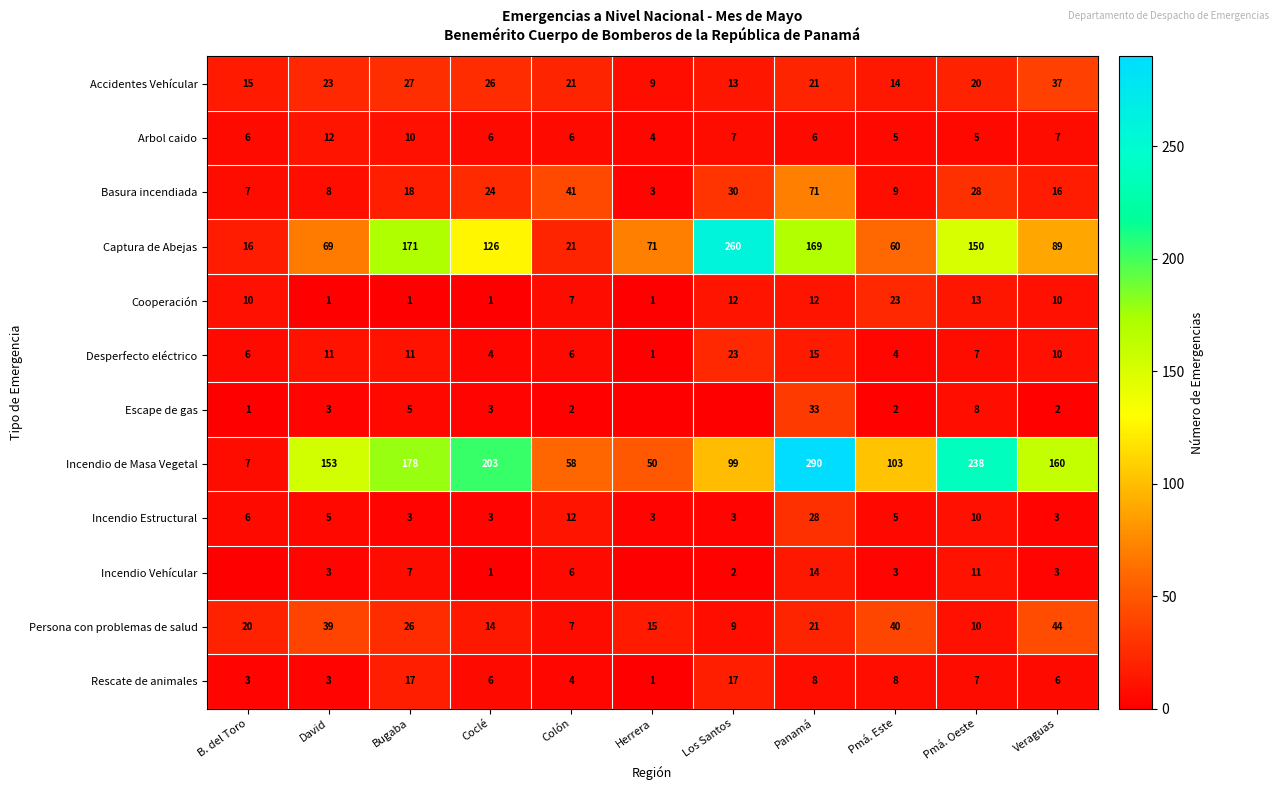

What is the spread (max minus min) of values at Coclé?

202